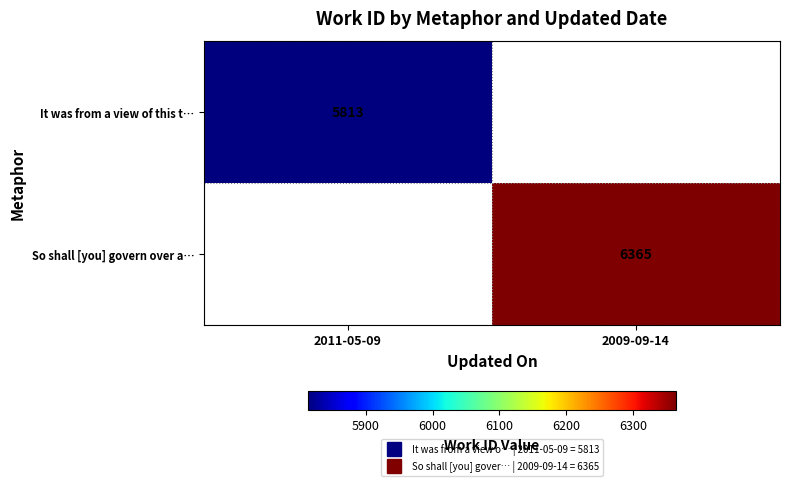

What value does the It was from a view of this t… series have at 2011-05-09?

5813.0